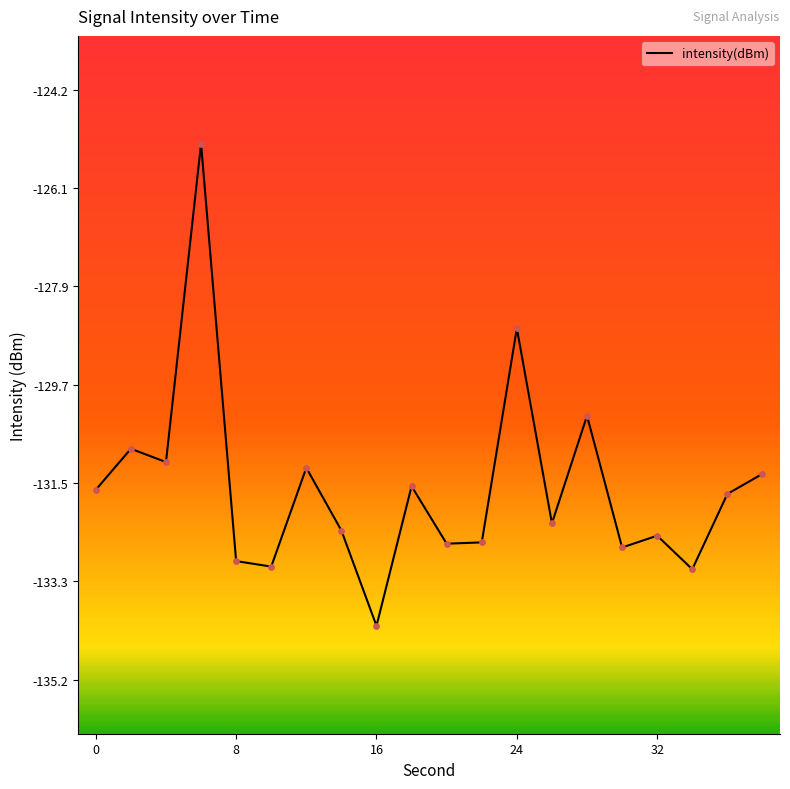

What is the minimum value shown in the chart?

-134.2